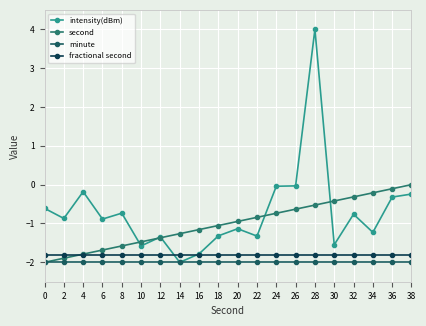

Between 34 and 36, which series saw the biggest shift?

intensity(dBm)